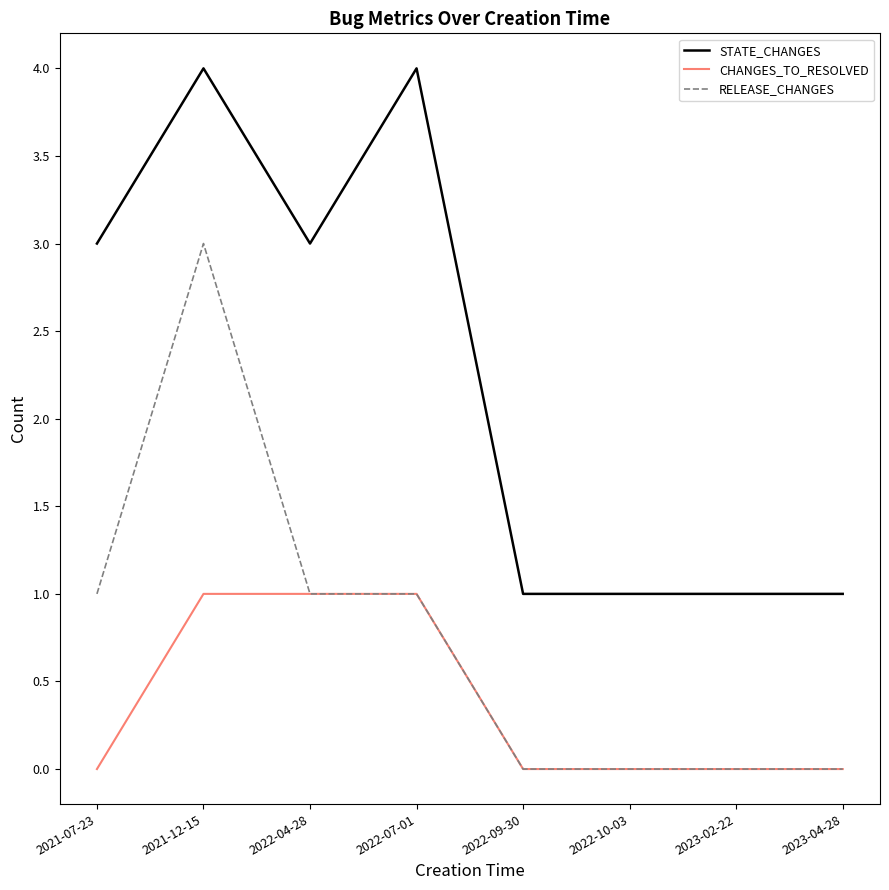

Between 2022-04-28 and 2023-04-28, which series saw the biggest shift?

STATE_CHANGES